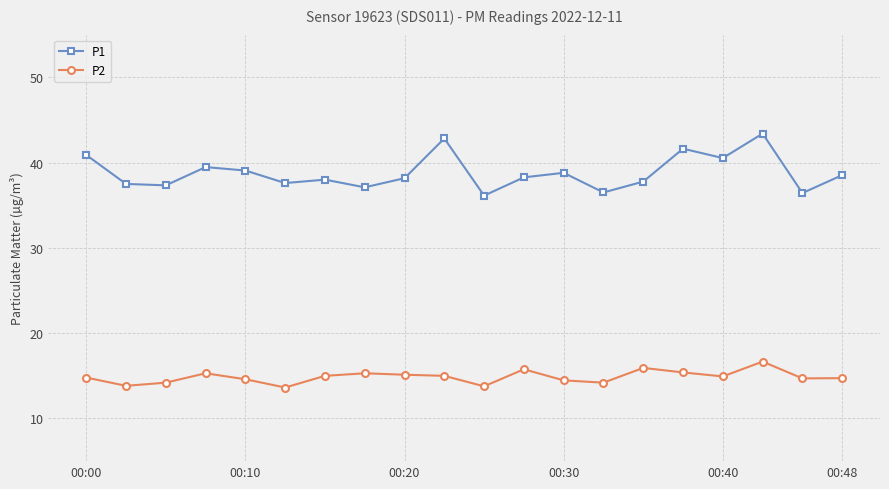

Count the number of data series in this chart.

2